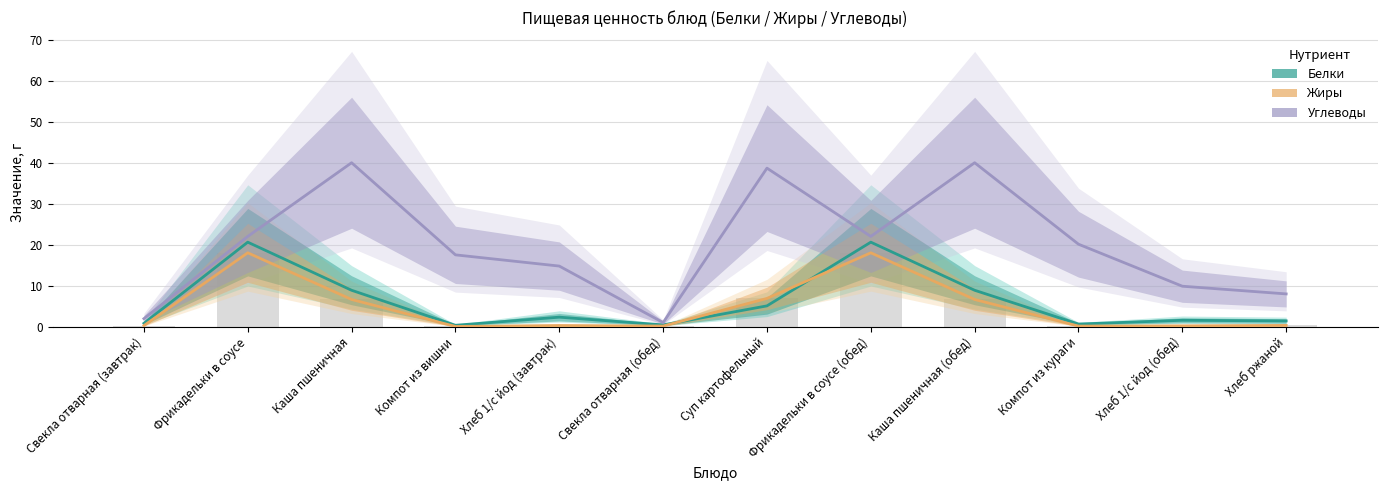

The value of Жиры at Хлеб 1/с йод (обед) is 0.2. True or false?

True